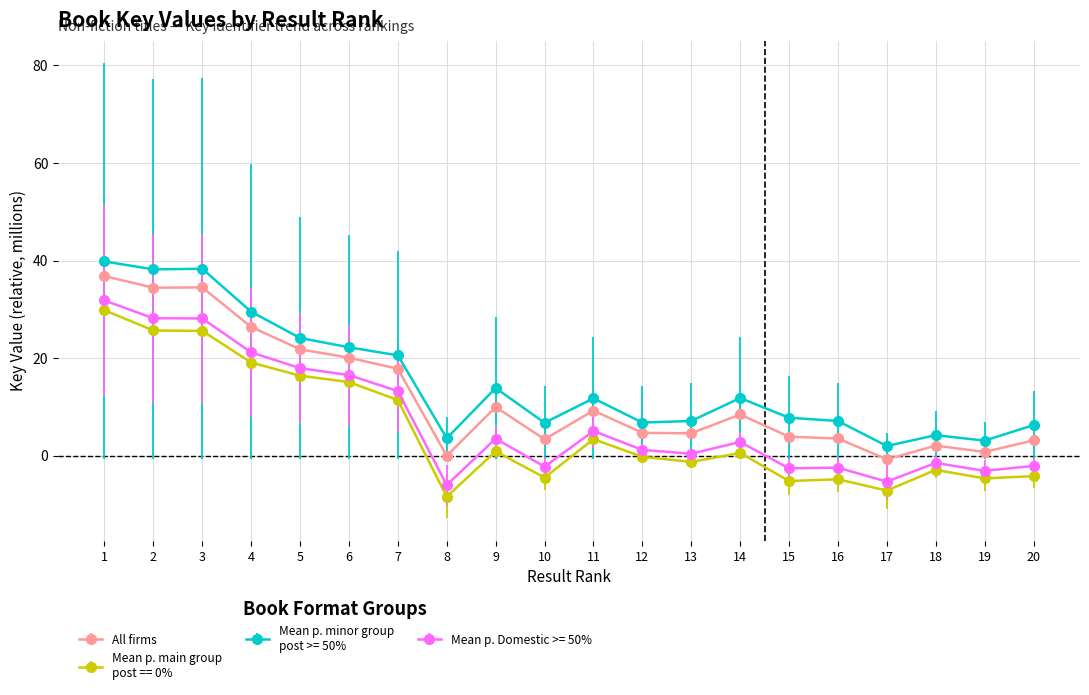

What is the smallest value displayed?

-8.4